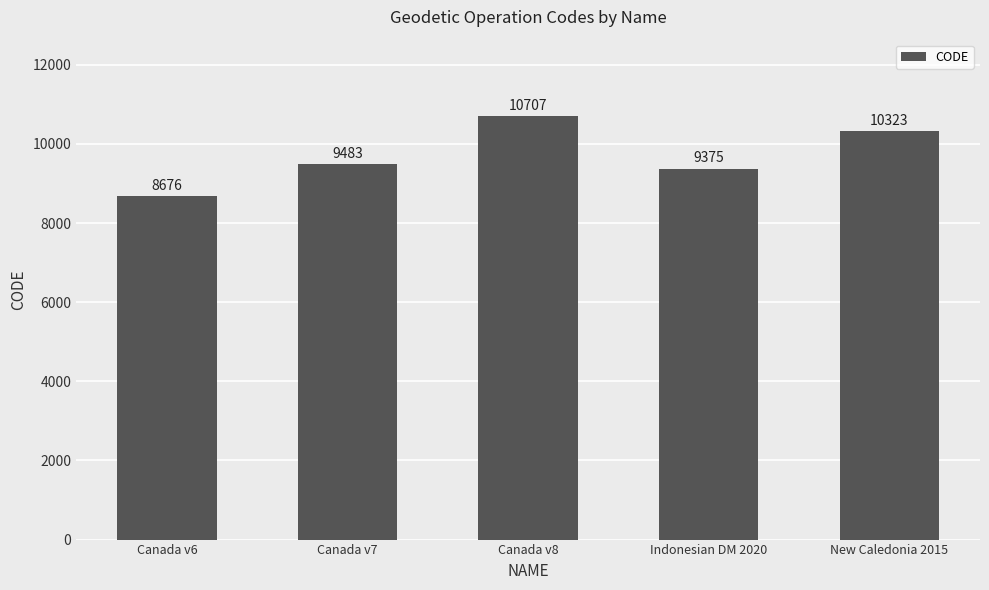

Where is the data nearest to the value 9691?

Canada v7